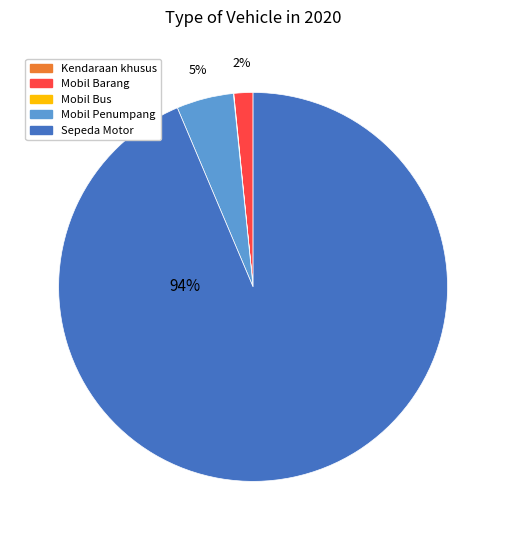

To the nearest percent, what is the average slice percentage?

20%